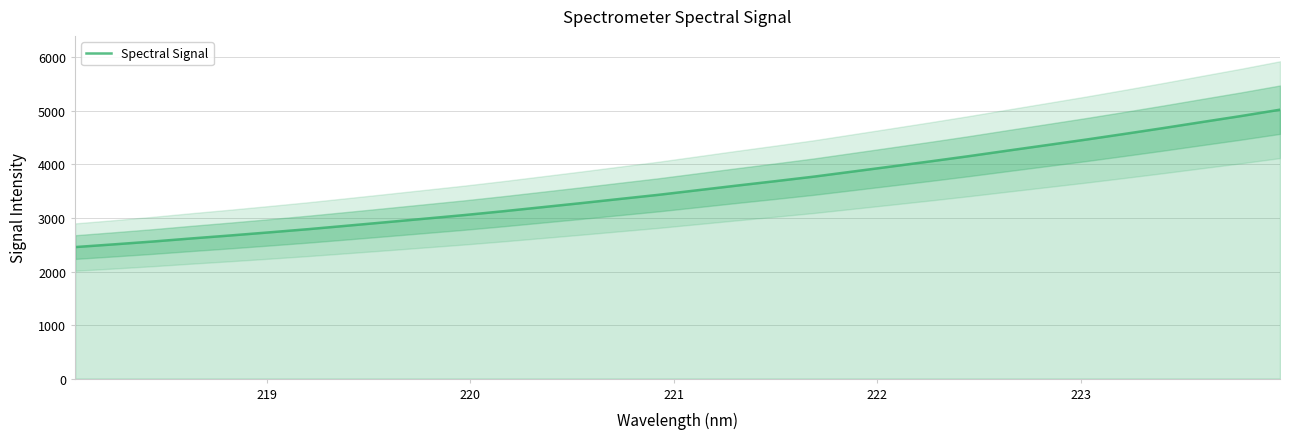

What is the highest value of the Spectral Signal series?

5021.1